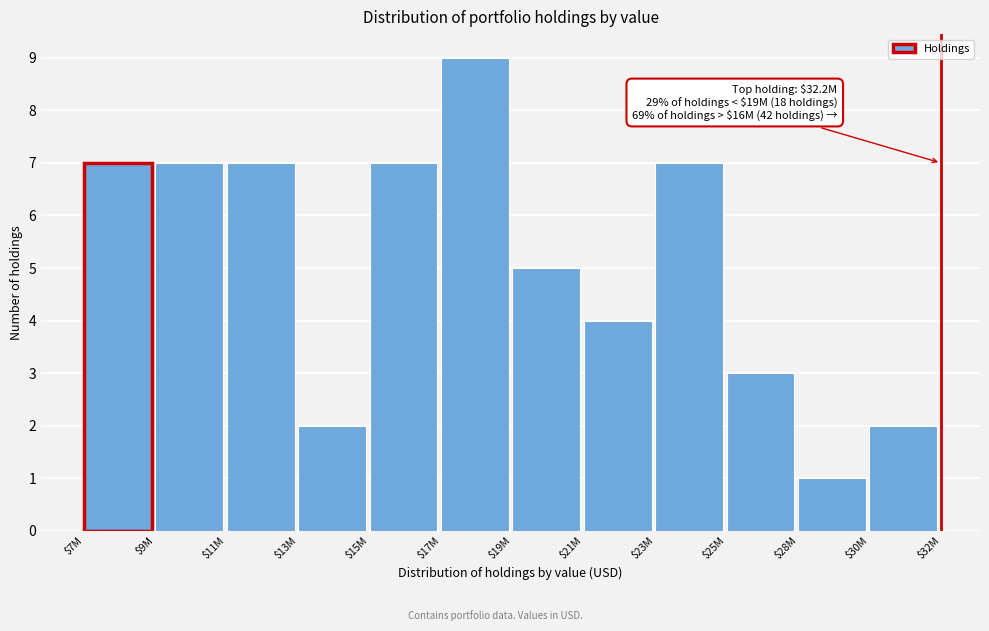

Reading right to left, extract all data points from this chart.

2	1	3	7	4	5	9	7	2	7	7	7